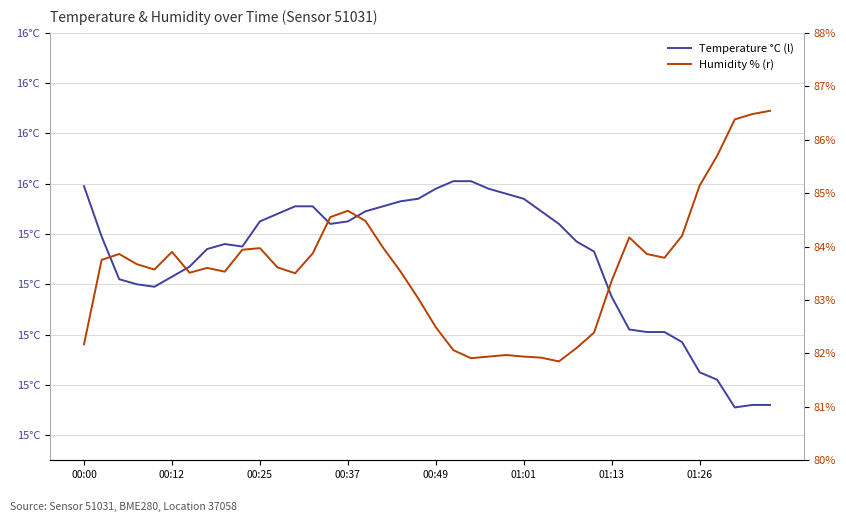

Reading left to right, extract all data points from this chart.

Temperature °C (l): 15.6	15.4	15.2	15.2	15.2	15.2	15.3	15.3	15.4	15.3	15.4	15.5	15.5	15.5	15.4	15.4	15.5	15.5	15.5	15.5	15.6	15.6	15.6	15.6	15.6	15.5	15.5	15.4	15.4	15.3	15.2	15.0	15.0	15.0	15.0	14.8	14.8	14.7	14.7	14.7
Humidity % (r): 82.2	83.8	83.9	83.7	83.6	83.9	83.5	83.6	83.5	83.9	84.0	83.6	83.5	83.9	84.5	84.7	84.5	84.0	83.5	83.0	82.5	82.1	81.9	81.9	82.0	81.9	81.9	81.8	82.1	82.4	83.4	84.2	83.9	83.8	84.2	85.1	85.7	86.4	86.5	86.5